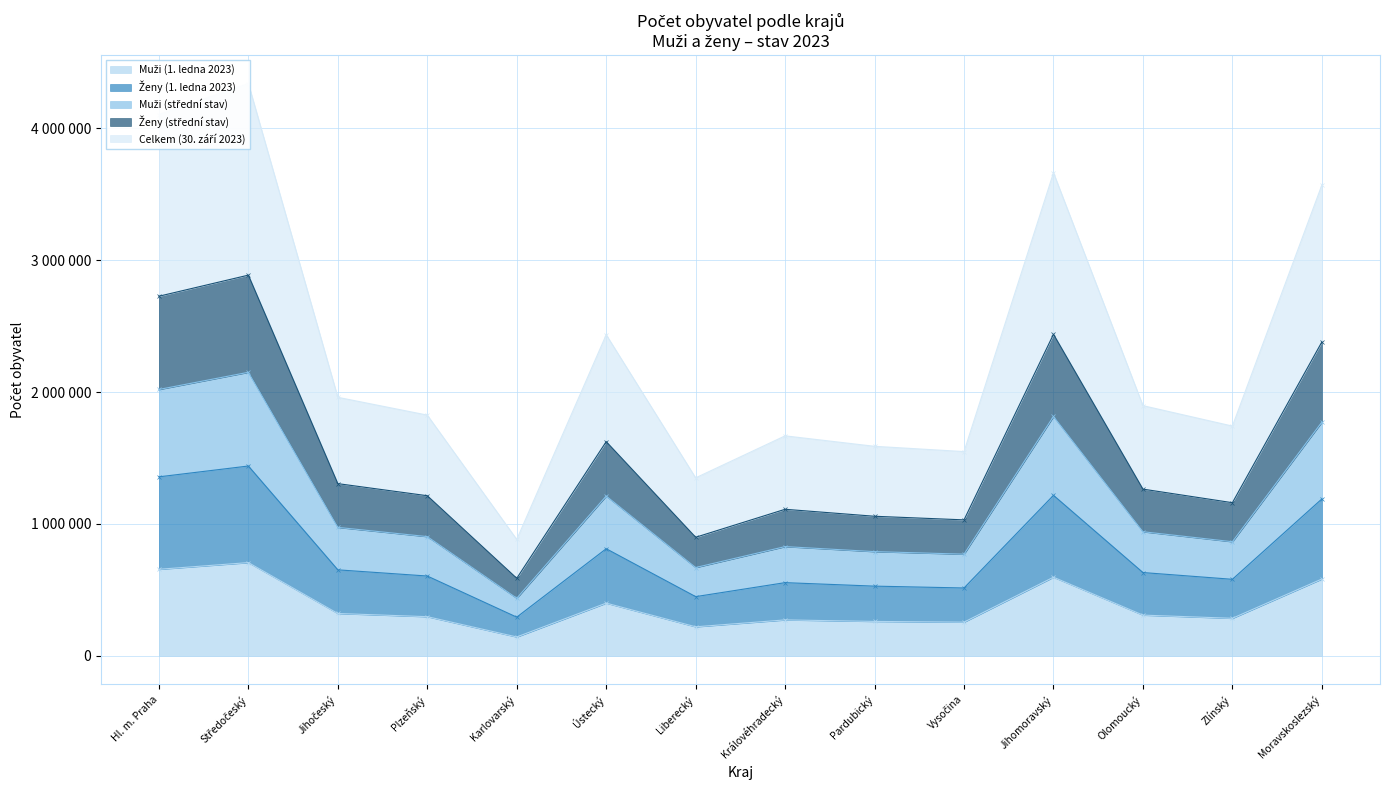

True or false: Muži (střední stav) has more than 1 interior local peaks.

True